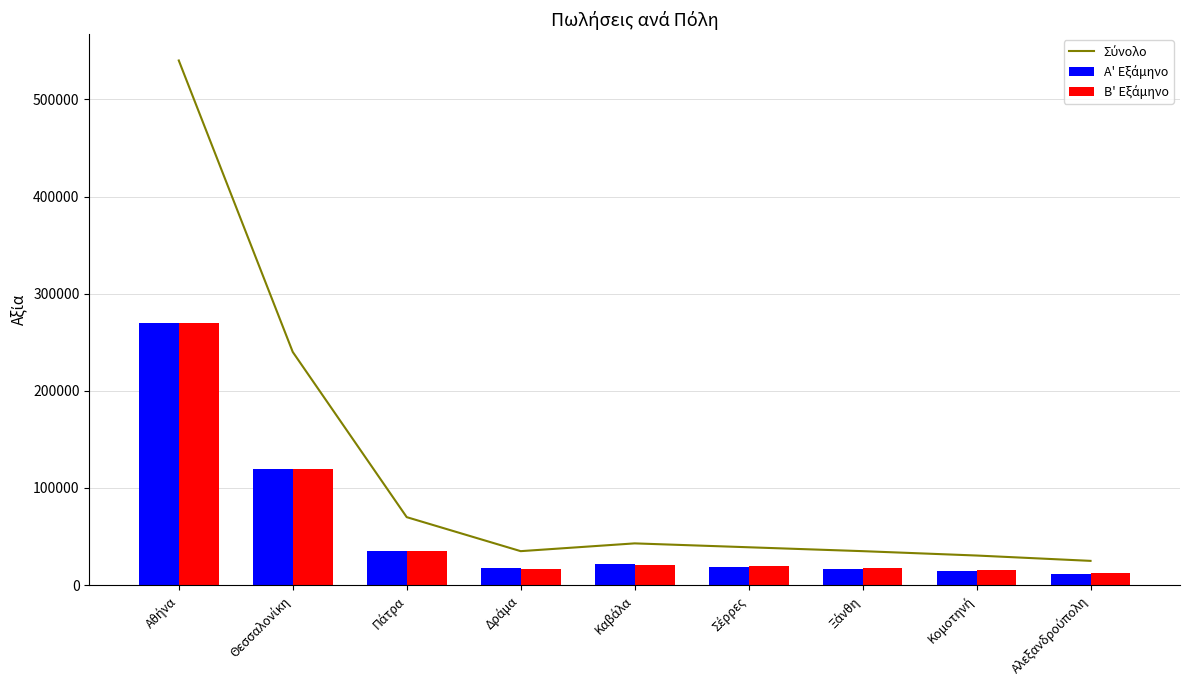

Reading left to right, list all the values displayed in this chart.

Σύνολο: 540000	240000	70000	35000	43000	39000	35000	30500	25000
Α' Εξάμηνο: 270000	120000	35000	18000	22000	19000	17000	15000	12000
Β' Εξάμηνο: 270000	120000	35000	17000	21000	20000	18000	15500	13000